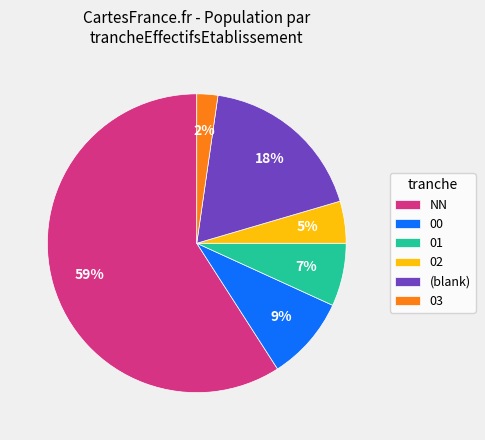

How many slices are in this pie chart?

6